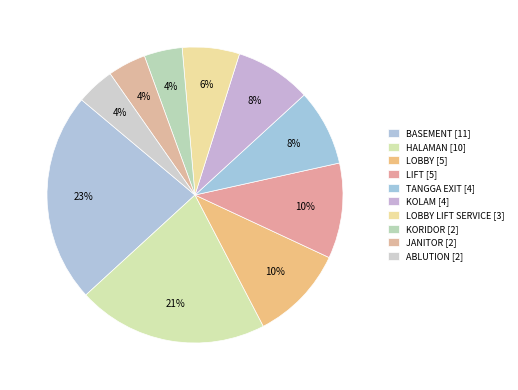

Count the number of slices in the pie.

10